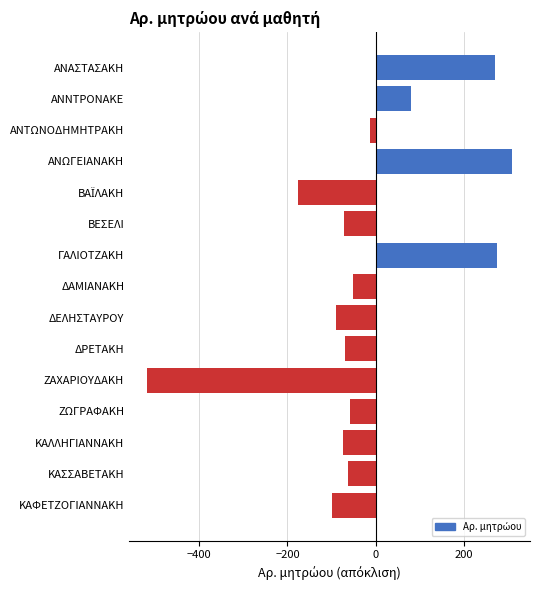

What value does the data have at ΑΝΑΣΤΑΣΑΚΗ?

271